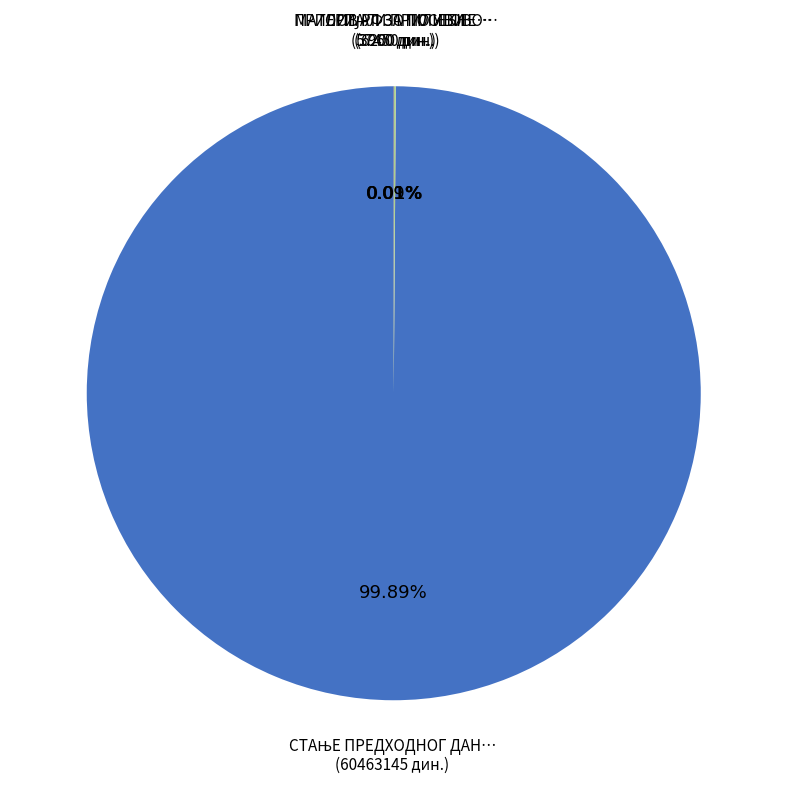

To the nearest percent, what is the average slice percentage?

25%